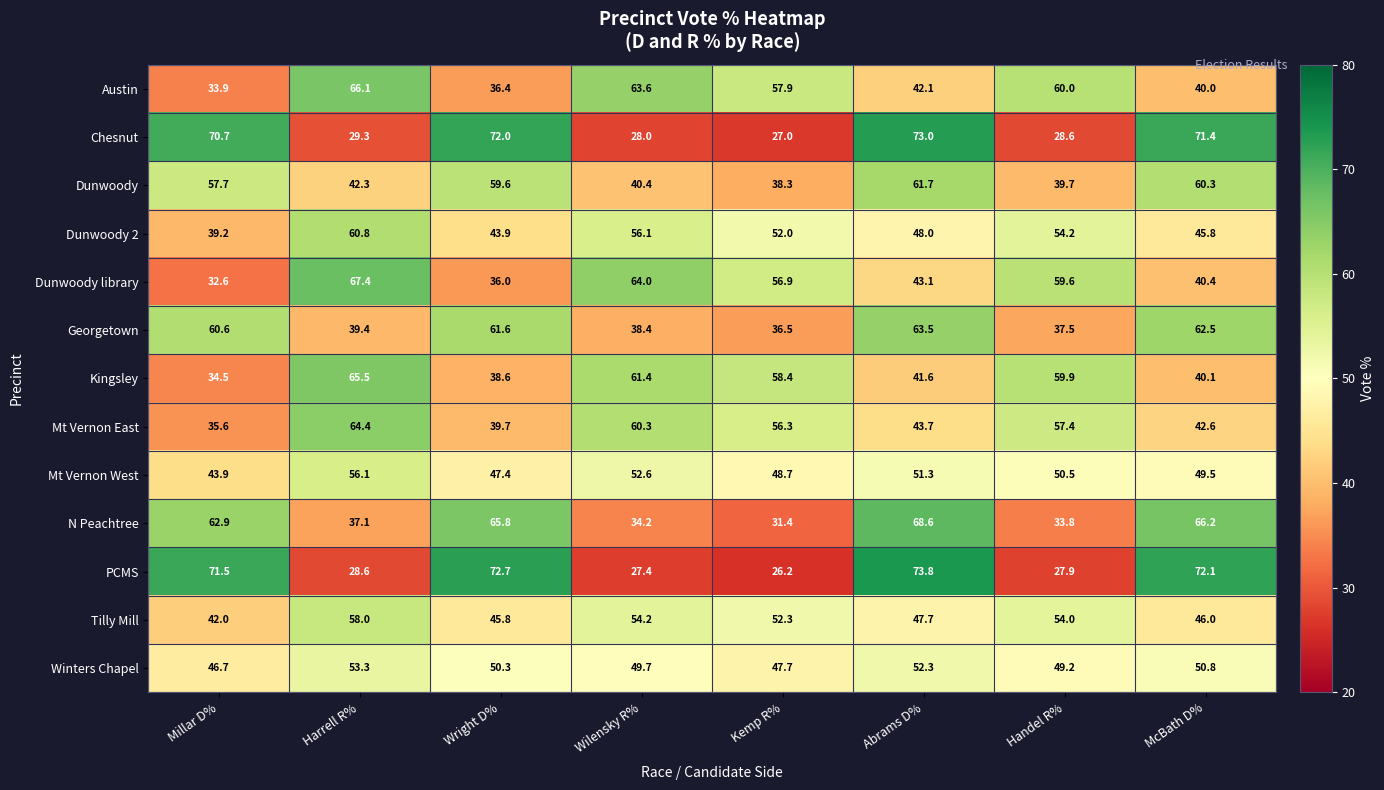

Which series has the largest total across all categories?

PCMS